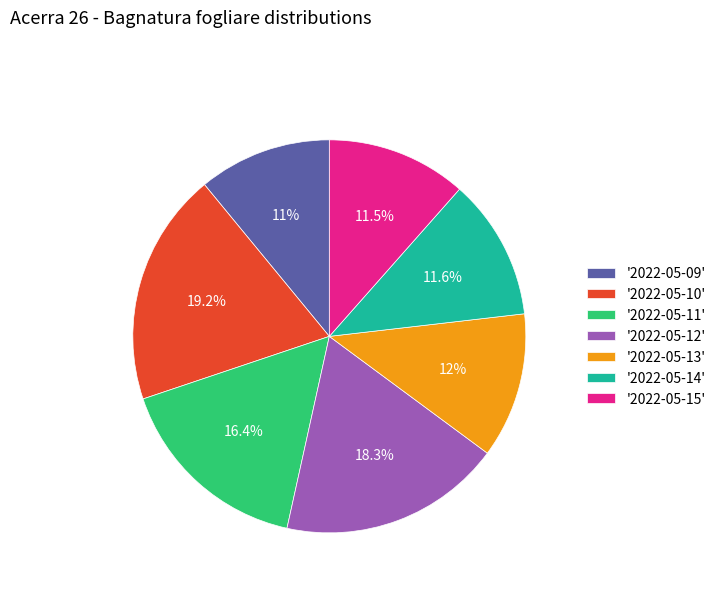

Is '2022-05-11' the majority of the pie?

No